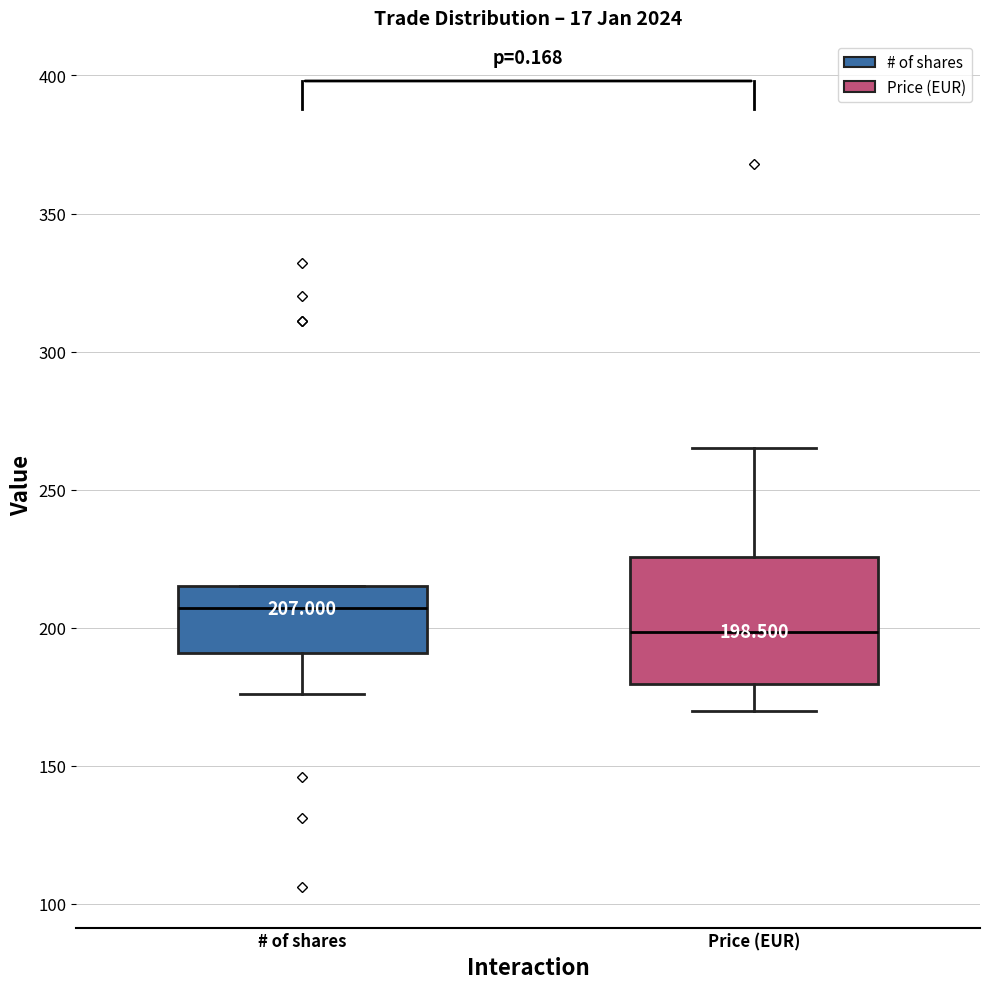

Which box is the tallest, from its lower edge to its upper edge?

Price (EUR)